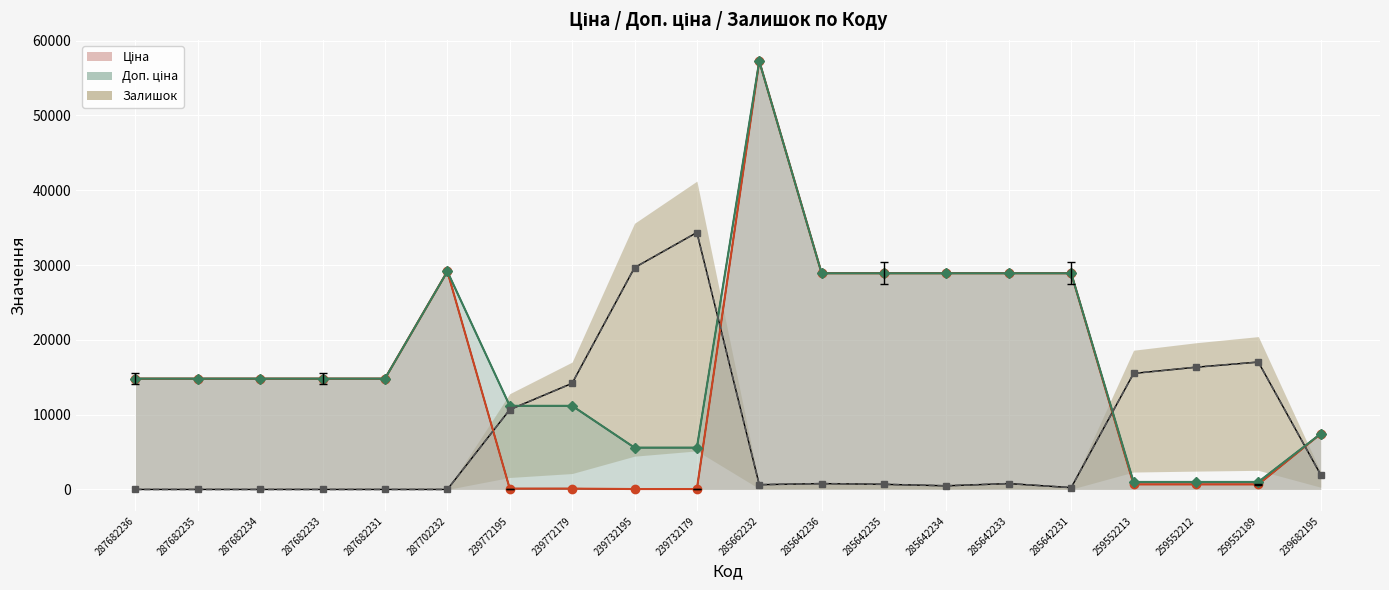

What is the label of the 17th point from the right?

287682233